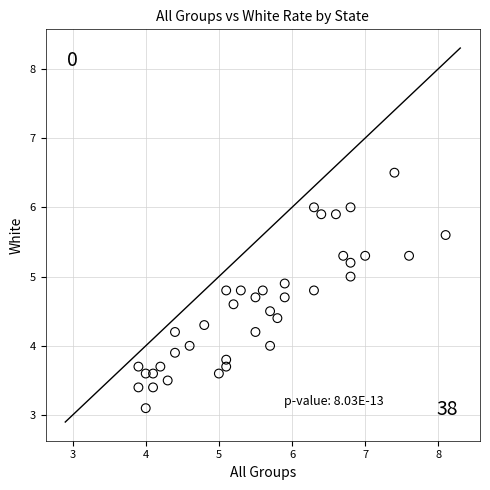

What is the range of Y values (max minus min)?

3.4